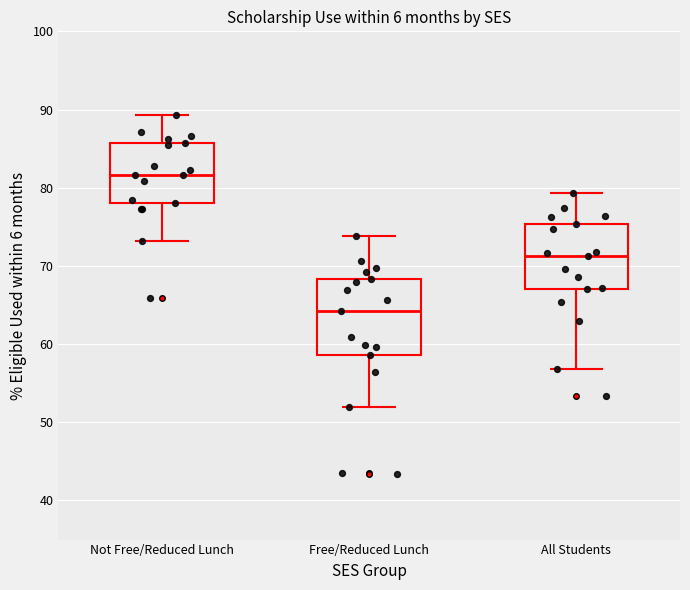

Reading left to right, read every box against the y-axis: the position of its median line, the range the box covers, and the ends of its whiskers. The values are not printed on the chart, so give them approximately, as read against the axis.

Not Free/Reduced Lunch: median 82, box 78 to 86, whiskers 73 to 89
Free/Reduced Lunch: median 64, box 59 to 68, whiskers 52 to 74
All Students: median 71, box 67 to 75, whiskers 57 to 79